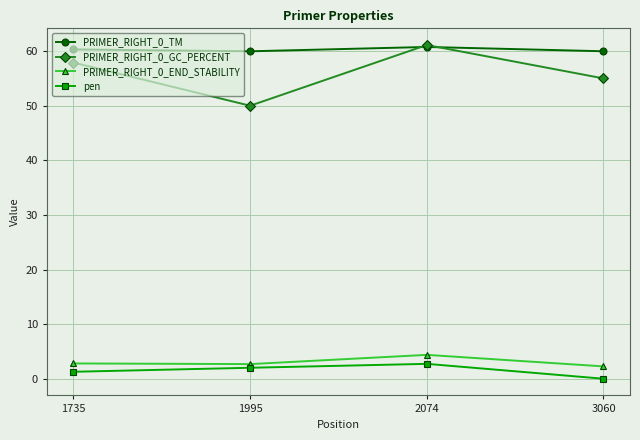

Rank the categories by PRIMER_RIGHT_0_GC_PERCENT value from lowest to highest.

1995, 3060, 1735, 2074